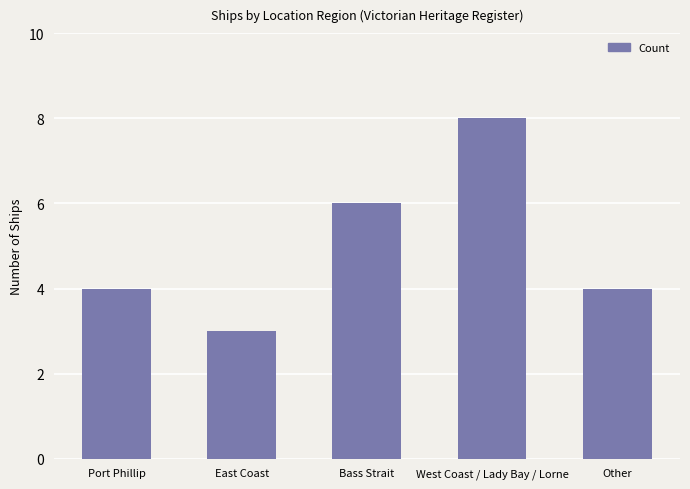

What is the value of the 2nd bar from the left?

3